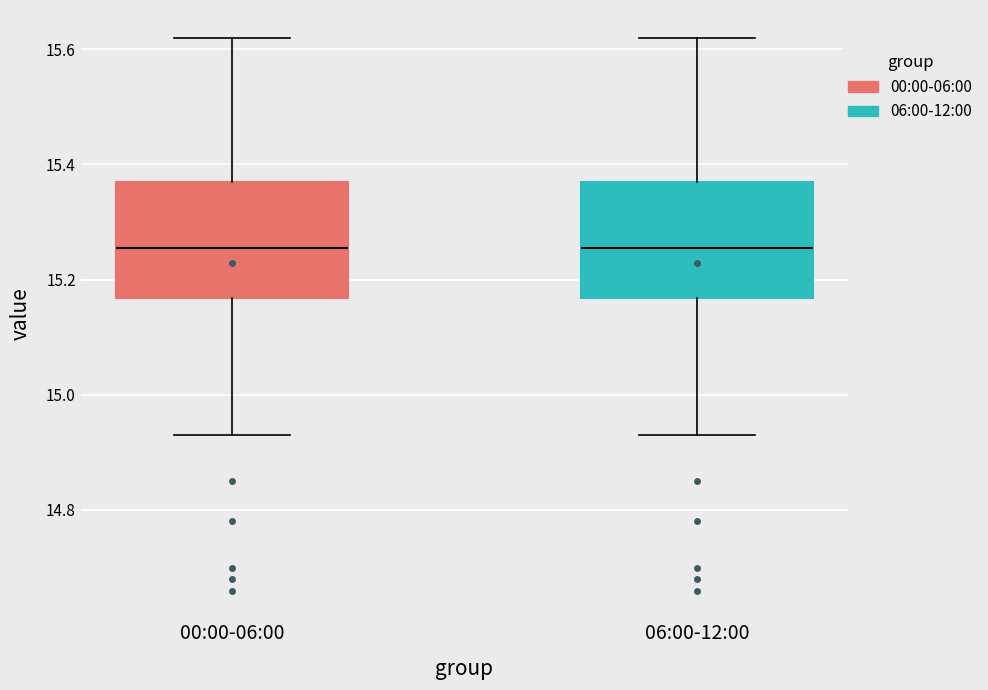

Reading left to right, transcribe this box plot: for each box, give where its median line is, the range the box spans, and where its two whiskers end, as read against the y-axis. The values are not printed on the chart, so give them approximately, as read against the axis.

00:00-06:00: median 15.26, box 15.16 to 15.38, whiskers 14.94 to 15.62
06:00-12:00: median 15.26, box 15.16 to 15.38, whiskers 14.94 to 15.62